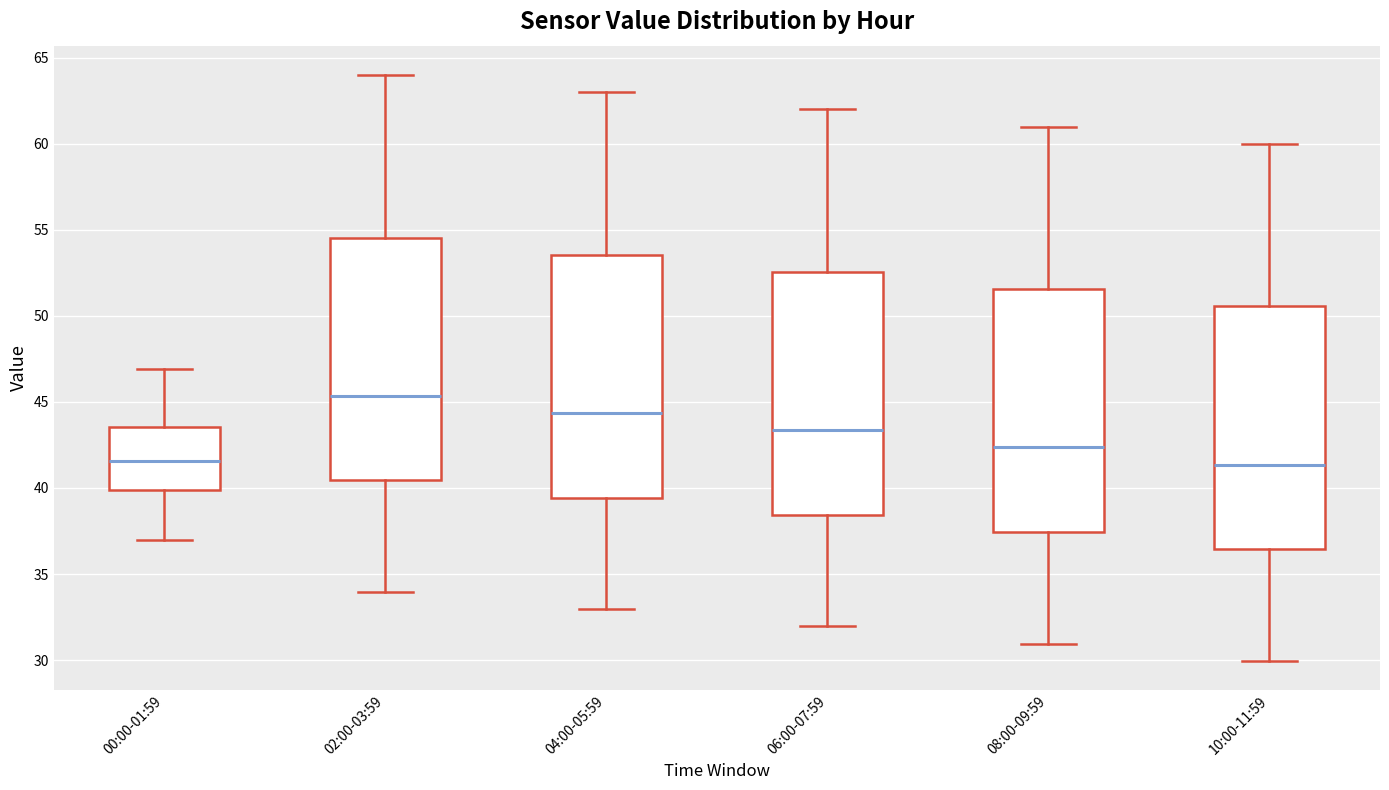

Reading left to right, transcribe this box plot: for each box, give where its median line is, the range the box spans, and where its two whiskers end, as read against the y-axis. The values are not printed on the chart, so give them approximately, as read against the axis.

00:00-01:59: median 41.5, box 40.0 to 43.5, whiskers 37.0 to 47.0
02:00-03:59: median 45.5, box 40.5 to 54.5, whiskers 34.0 to 64.0
04:00-05:59: median 44.5, box 39.5 to 53.5, whiskers 33.0 to 63.0
06:00-07:59: median 43.5, box 38.5 to 52.5, whiskers 32.0 to 62.0
08:00-09:59: median 42.5, box 37.5 to 51.5, whiskers 31.0 to 61.0
10:00-11:59: median 41.5, box 36.5 to 50.5, whiskers 30.0 to 60.0